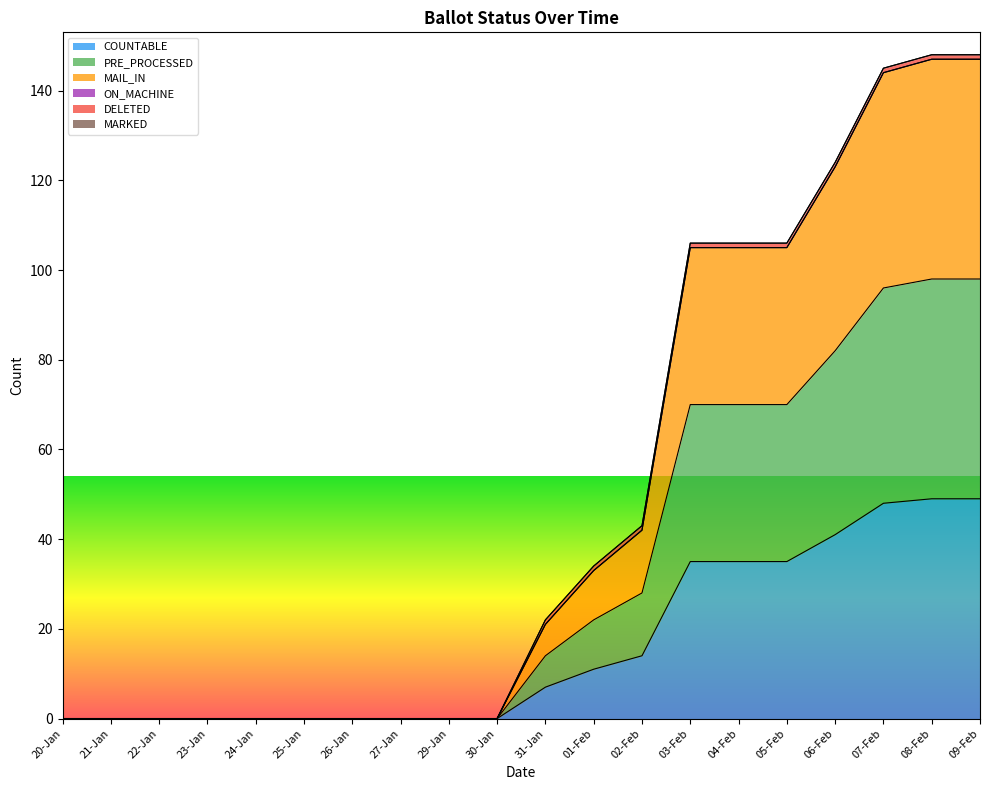

Which category has the highest value across all series?

08-Feb